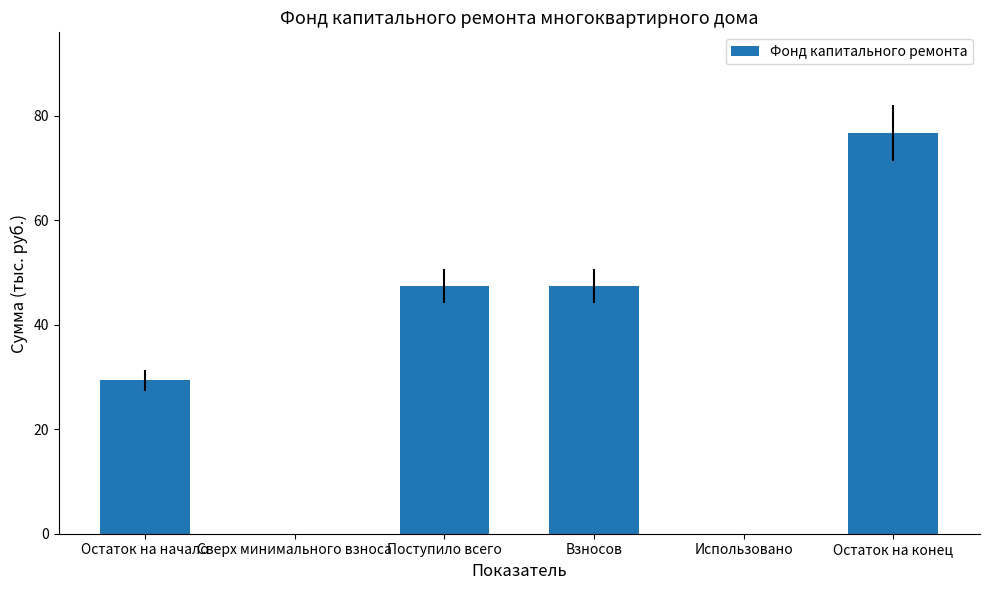

Does the chart contain stacked bars?

No